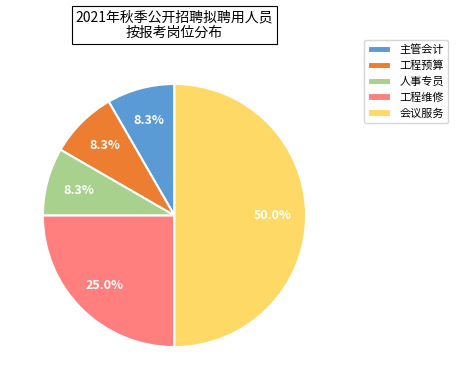

To the nearest percent, what portion does 工程预算 represent?

8%